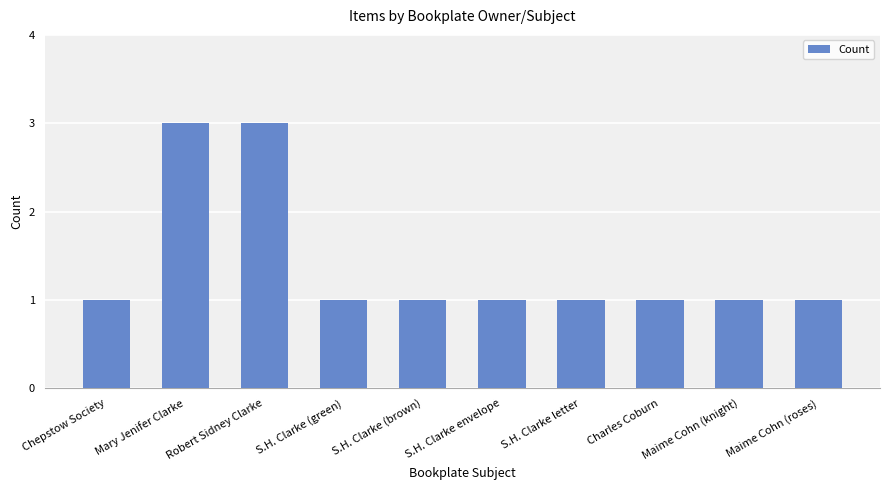

What position from the left is Robert Sidney Clarke?

3